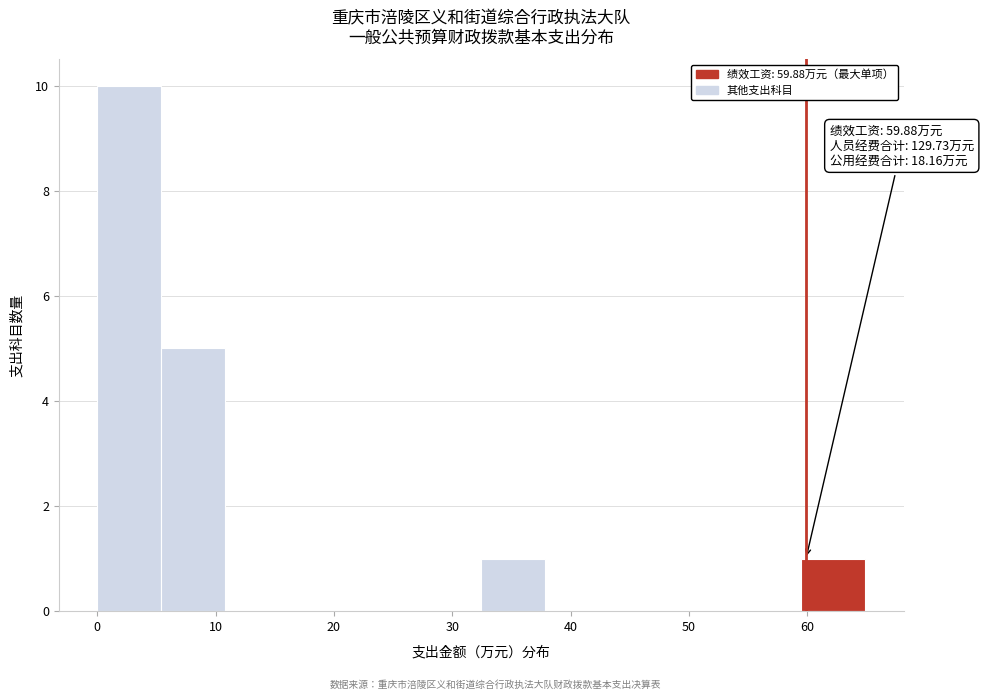

Over which range of the x-axis is the bar tallest?

0 to 5